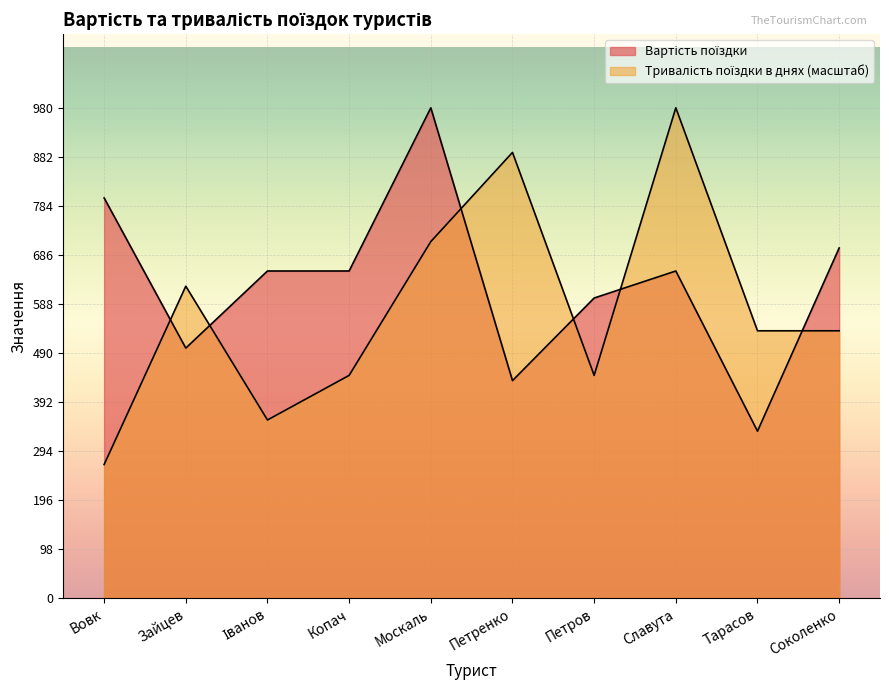

Which series ends up on top after the final intersection of Тривалість поїздки в днях and Вартість поїздки?

Вартість поїздки